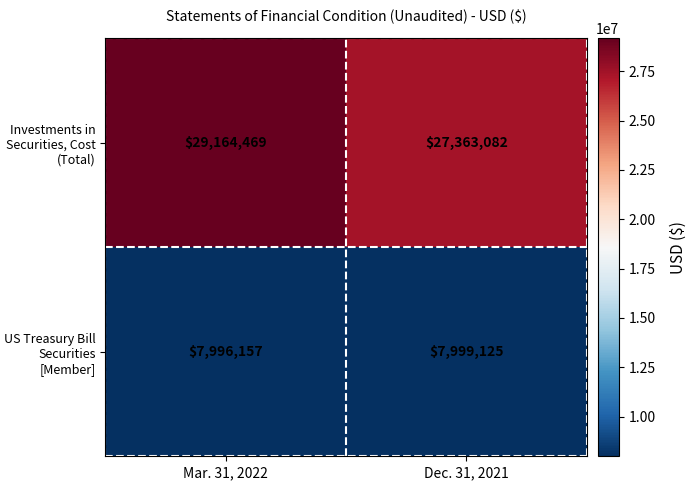

True or false: US Treasury Bill Securities [Member] has a value of 7999125 at Dec. 31, 2021.

True